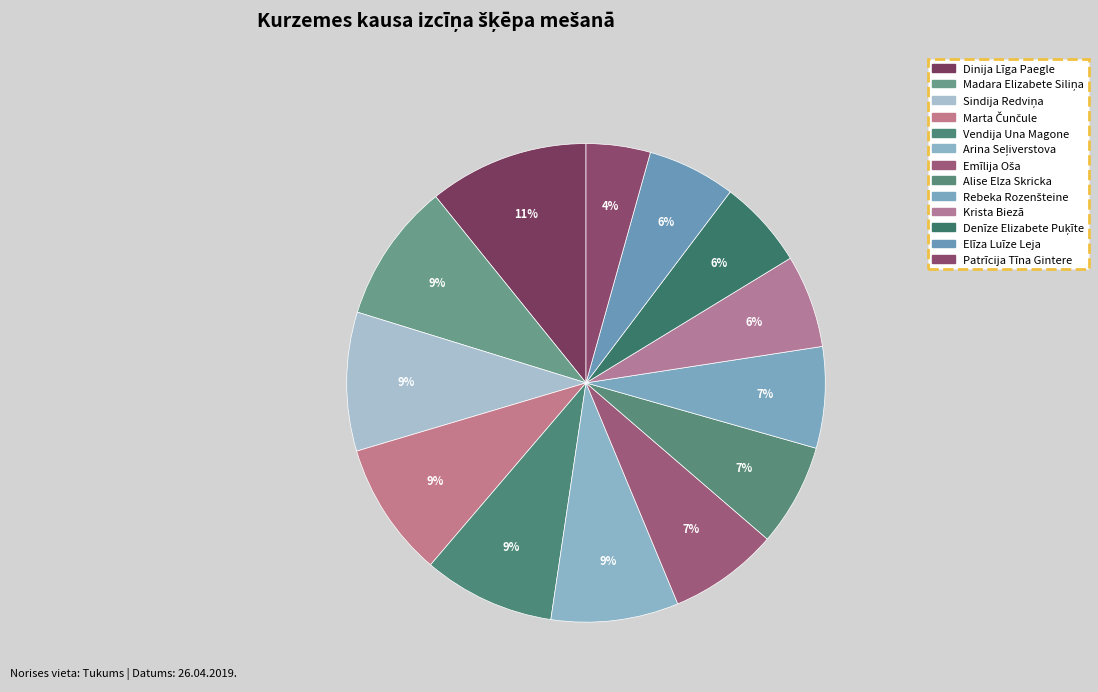

Count the number of slices in the pie.

13